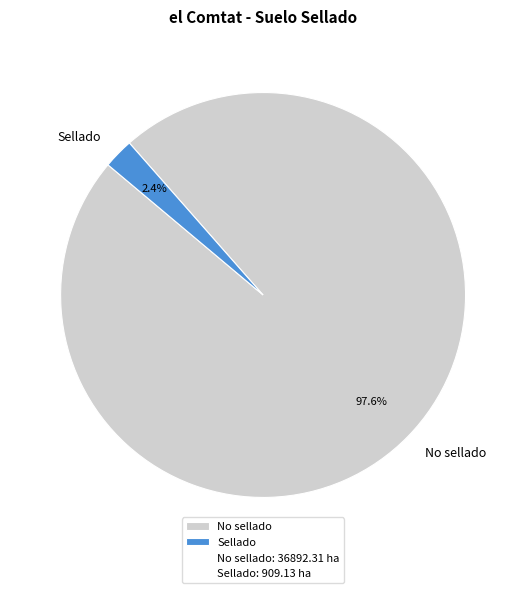

Does No sellado account for over 50% of the chart?

Yes